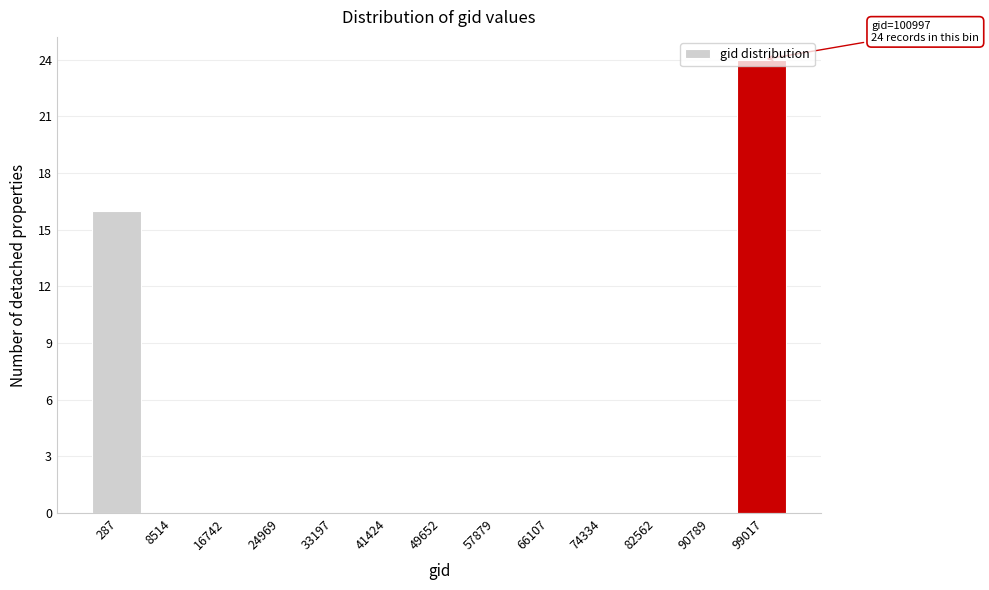

What is the change in value from 287 to 49652?

-16